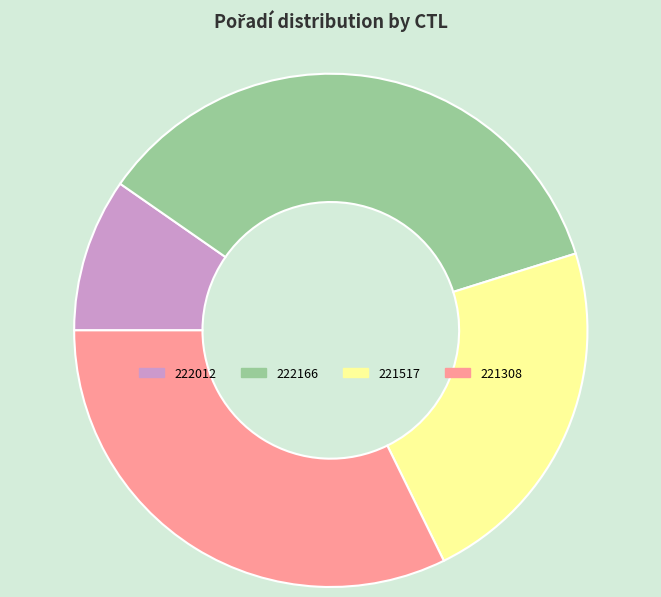

What is the smallest slice in the pie chart?

222012